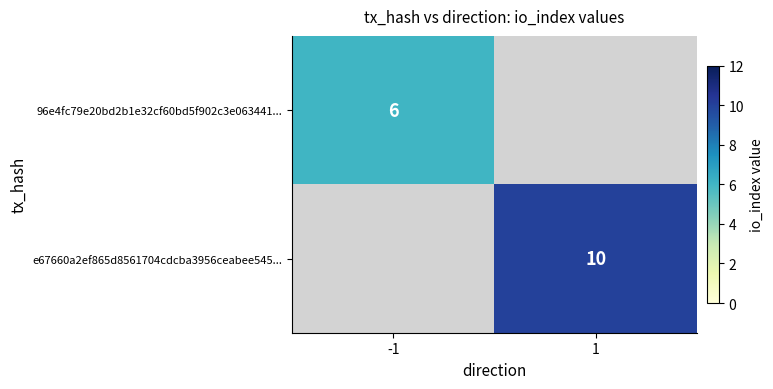

What is the smallest value displayed?

6.0